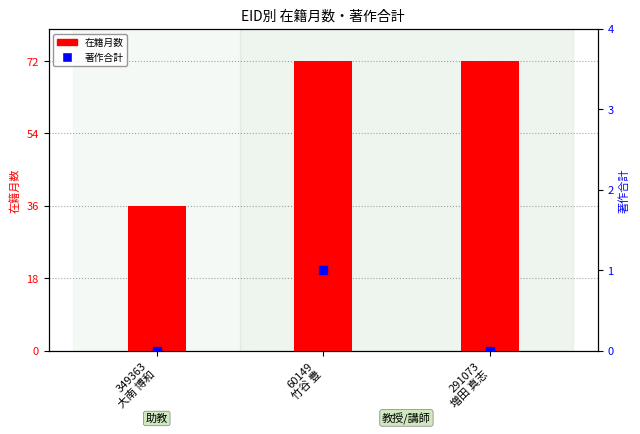

What is the total value across all series at 349363
大南 博和?

36